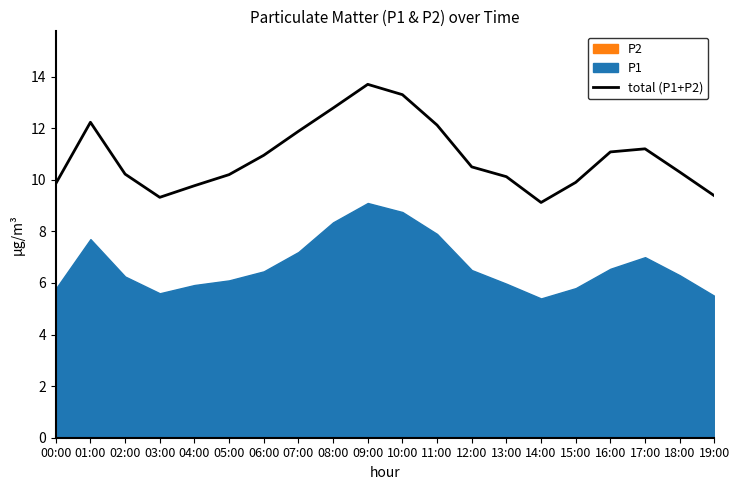

Reading left to right, what are all the values shown in this chart?

00:00=9.9	01:00=12.2	02:00=10.2	03:00=9.3	04:00=9.8	05:00=10.2	06:00=10.9	07:00=11.9	08:00=12.8	09:00=13.7	10:00=13.3	11:00=12.1	12:00=10.5	13:00=10.1	14:00=9.1	15:00=9.9	16:00=11.1	17:00=11.2	18:00=10.3	19:00=9.4